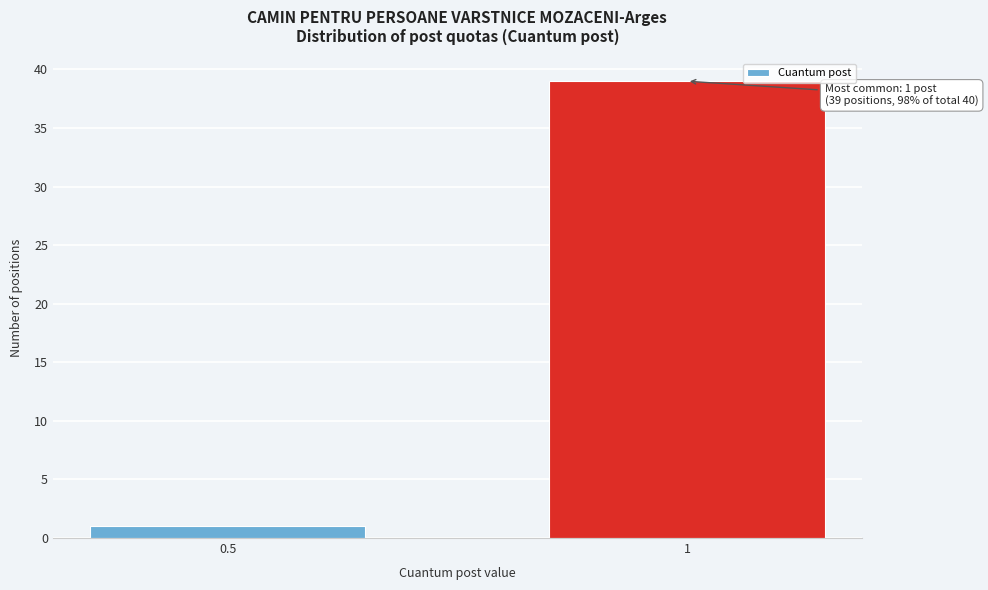

Reading left to right, what are all the values shown in this chart?

1	39